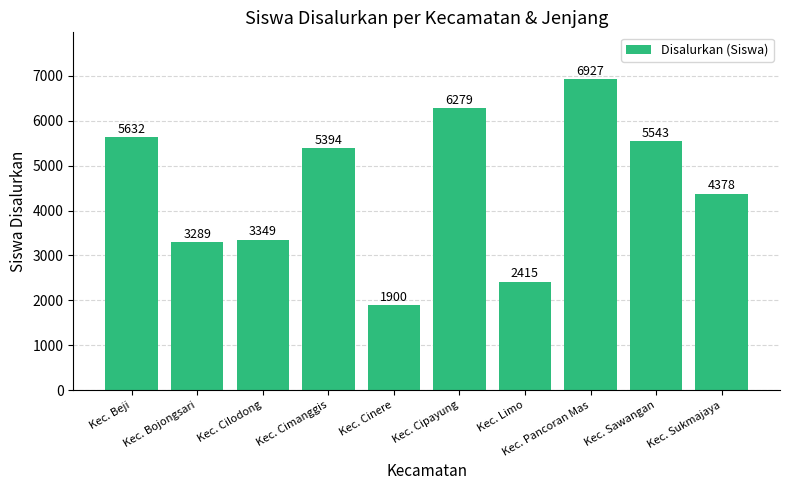

What is the change in value from Kec. Cimanggis to Kec. Pancoran Mas?

+1533